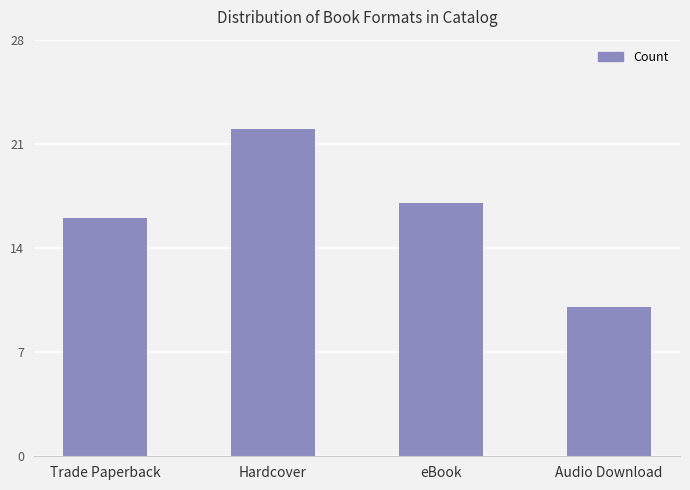

Rank the categories by value from lowest to highest.

Audio Download, Trade Paperback, eBook, Hardcover